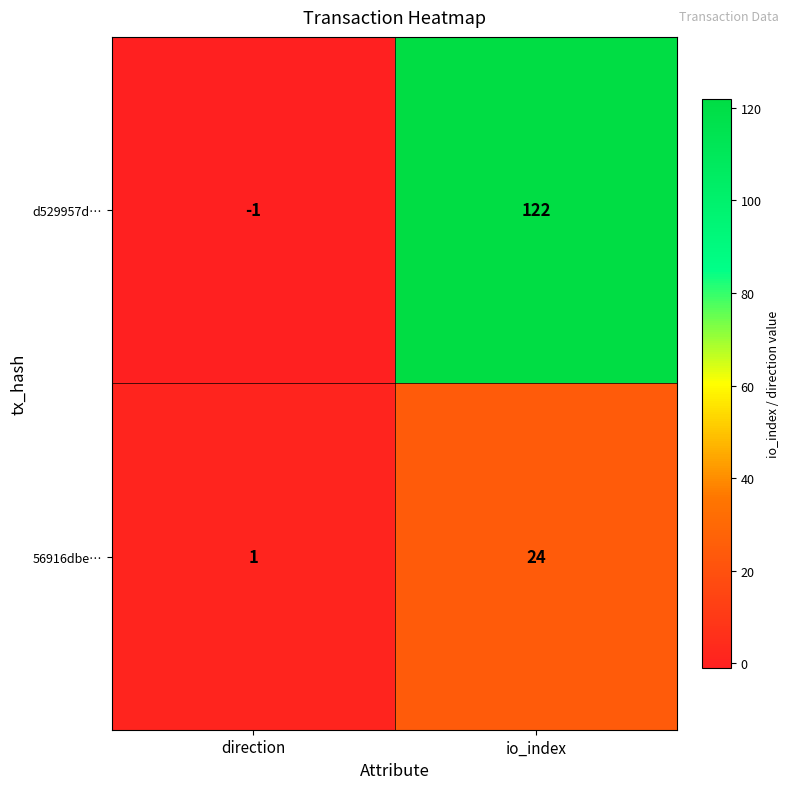

Reading right to left, list all the values displayed in this chart.

d529957d…: 122	-1
56916dbe…: 24	1